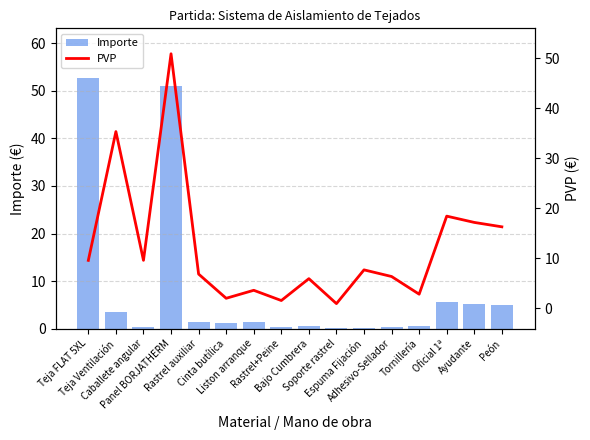

How many data points does each series have?

16